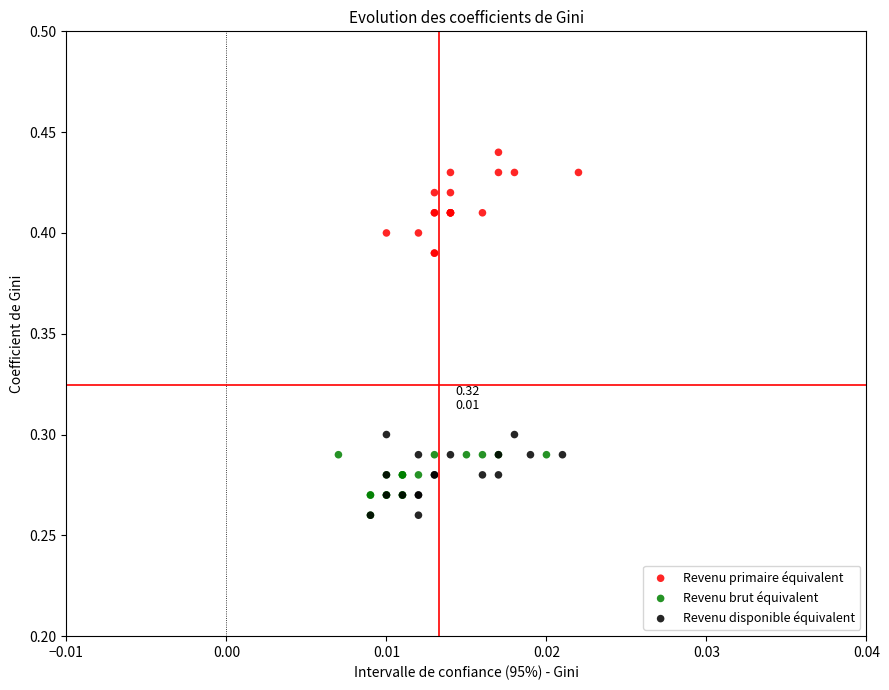

Which series has the largest Y range (max minus min)?

Revenu primaire équivalent